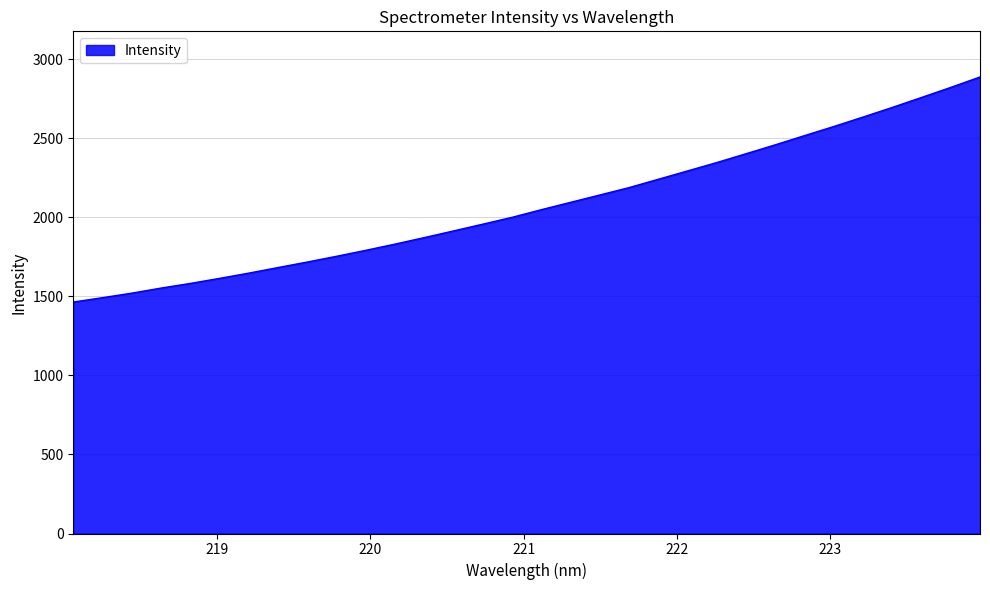

What is the difference between the maximum and minimum values?

1423.2